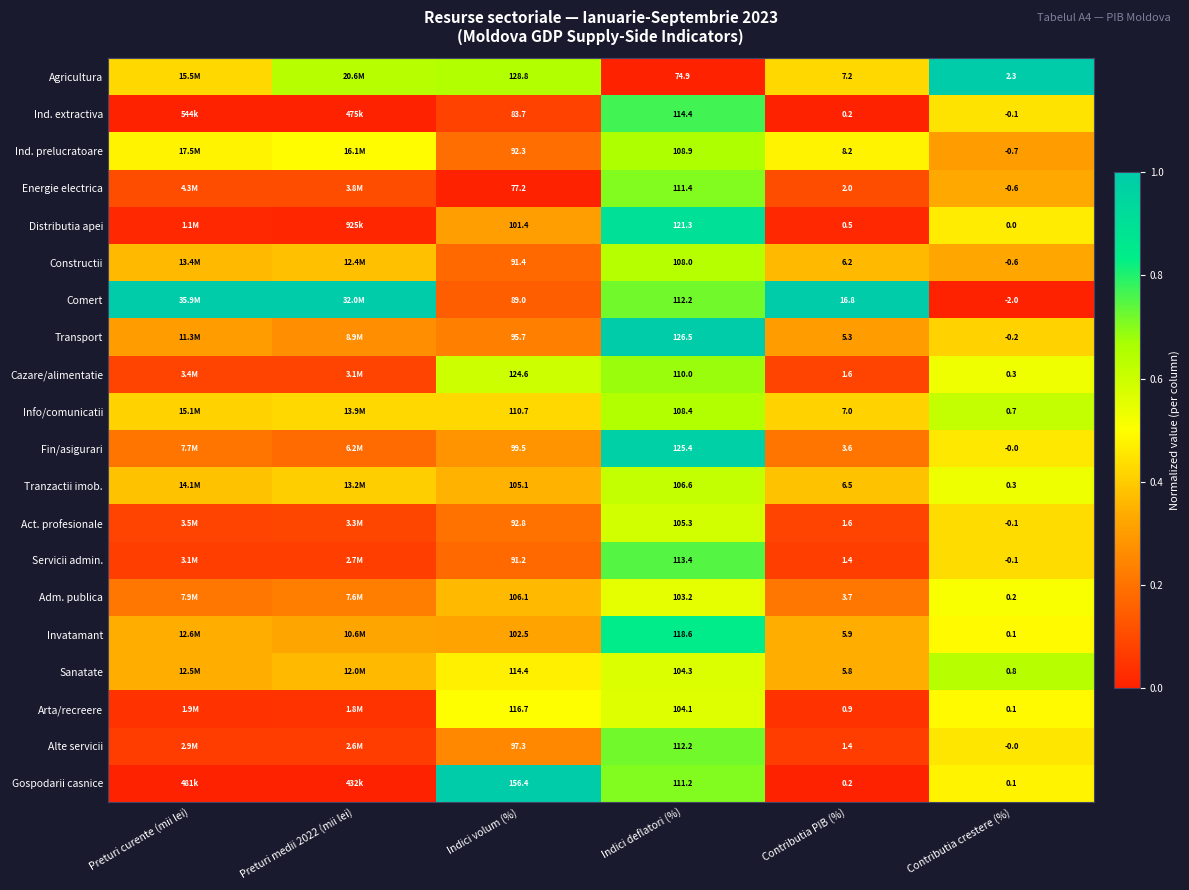

Which series changed the most between Indici volum (%) and Contributia crestere (%)?

Gospodarii casnice